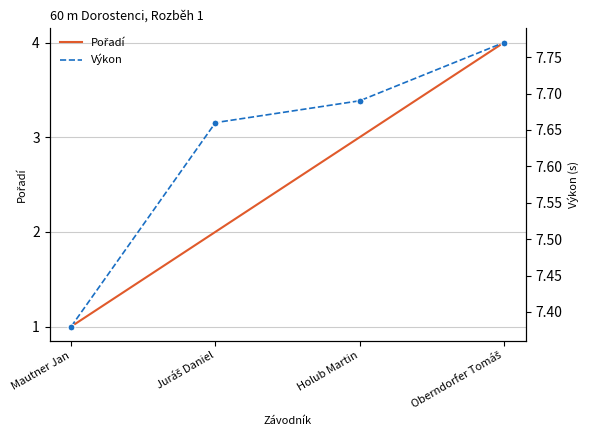

True or false: Výkon has more than 1 interior local peaks.

False